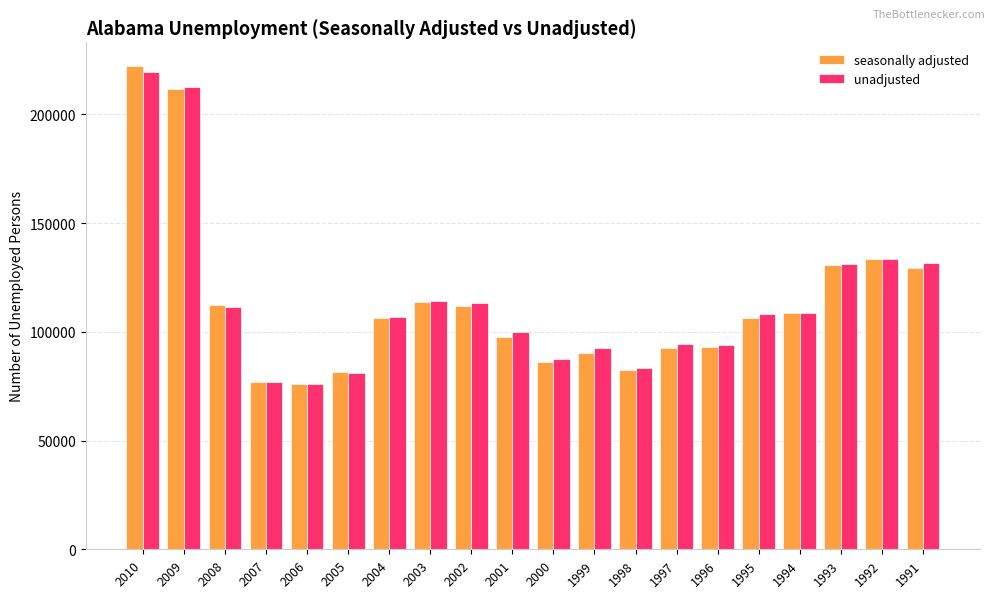

How many values in the unadjusted series are below 108024?

10